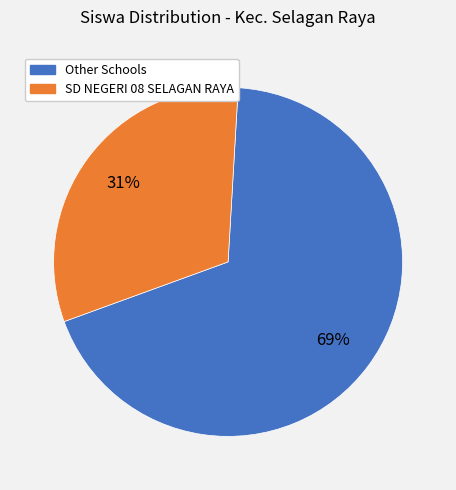

To the nearest percent, what is the average slice percentage?

50%